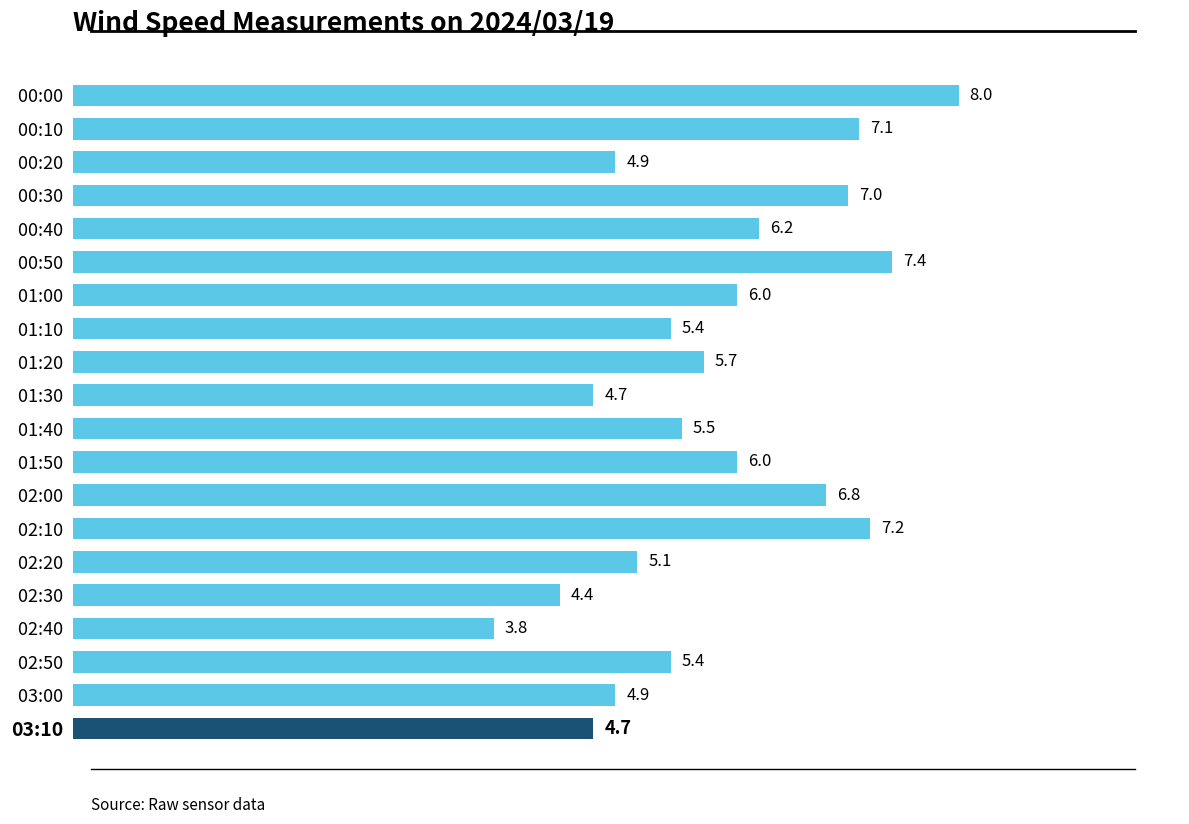

What is the maximum value shown in the chart?

8.0